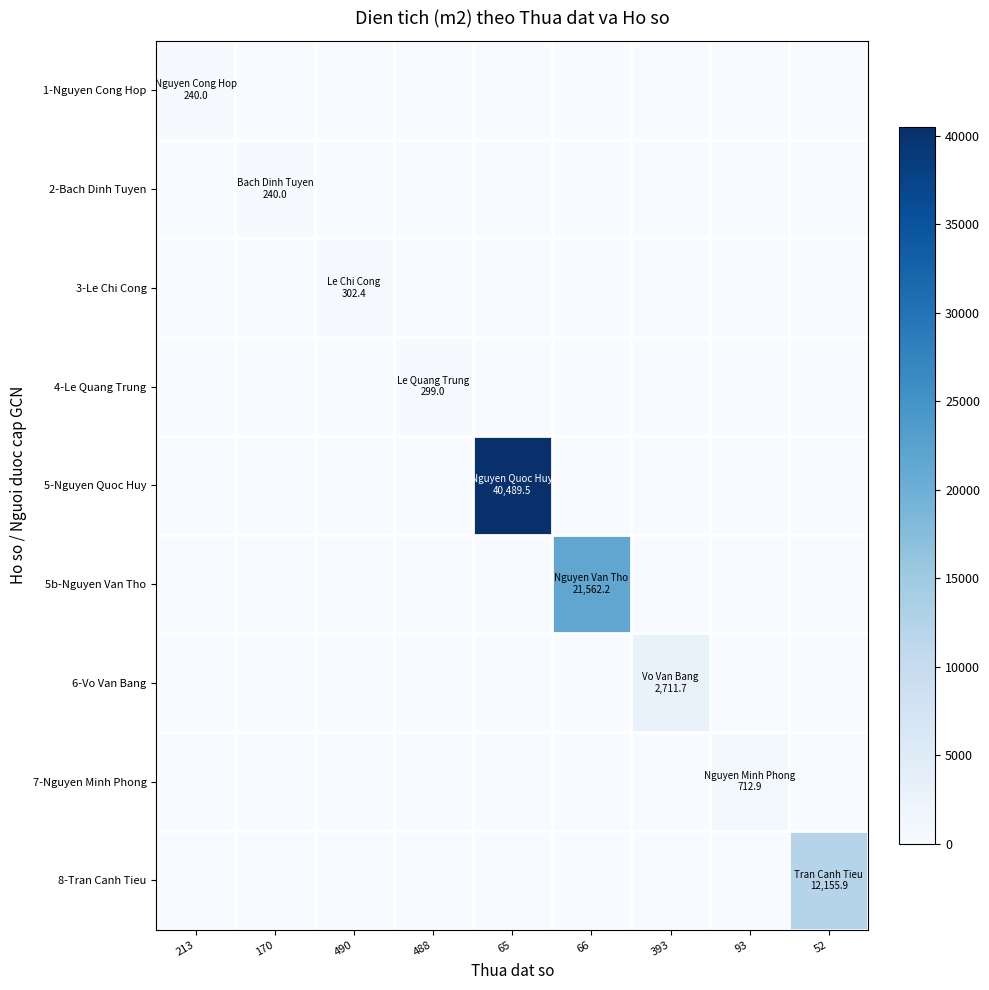

Which has a higher value, 393 or 490?

393